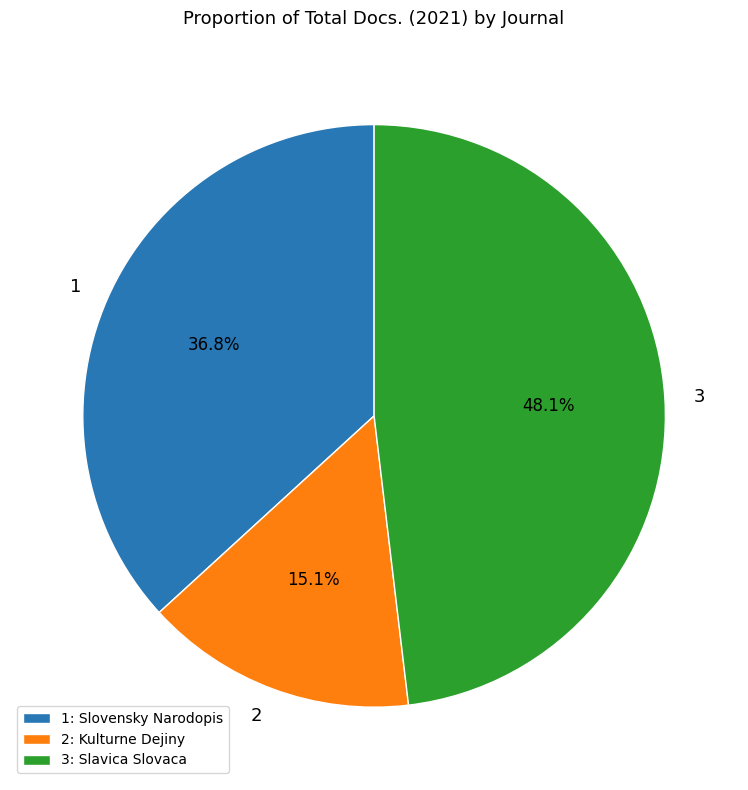

Which slice is the largest?

3: Slavica Slovaca